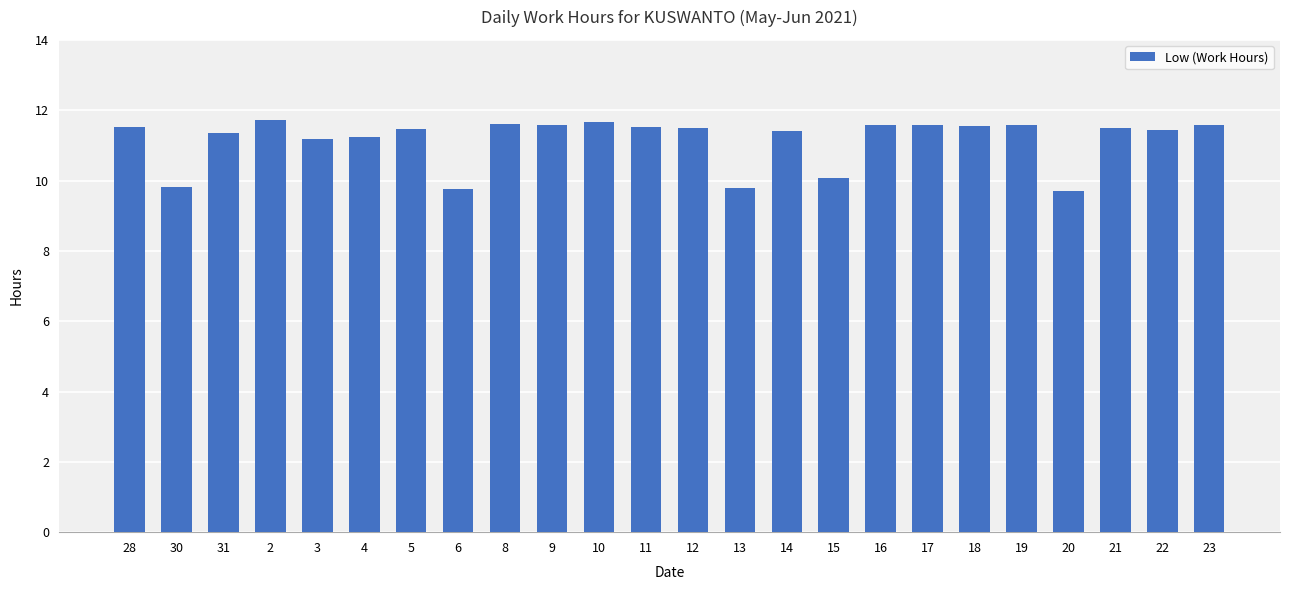

What is the greatest value displayed?

11.7